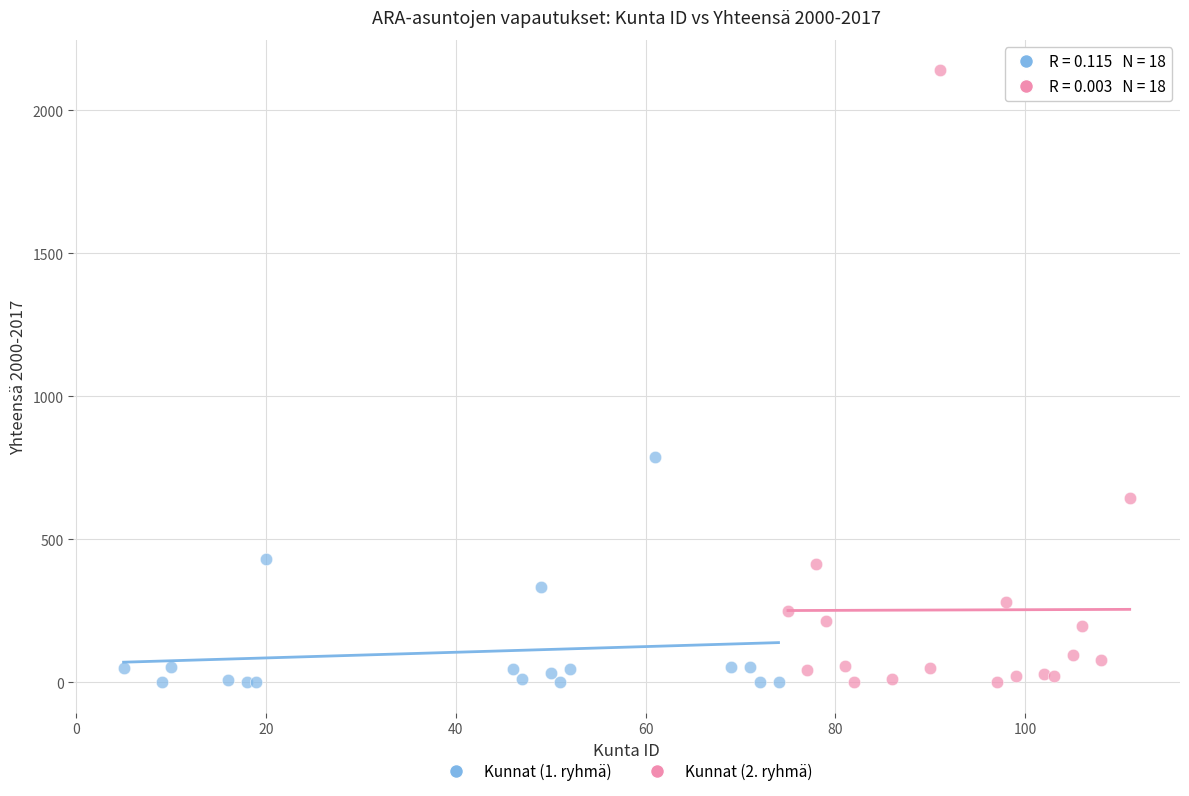

Which series contains the highest Y value?

Kunnat (2. ryhmä)